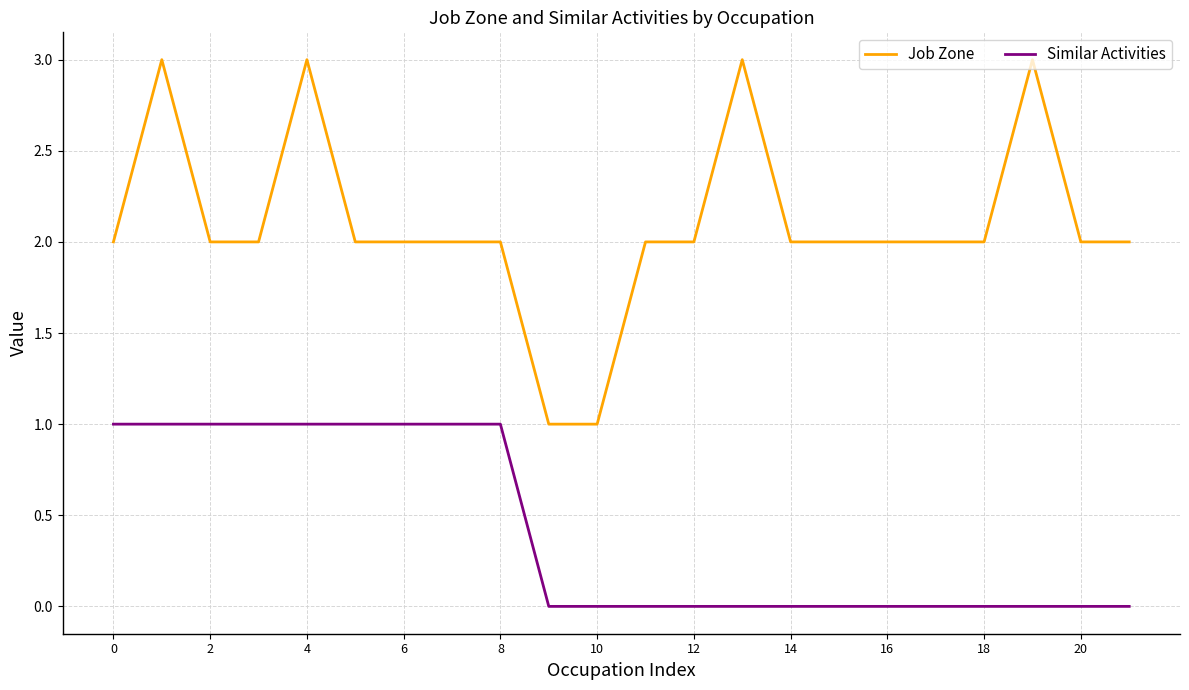

Count the number of data series in this chart.

2